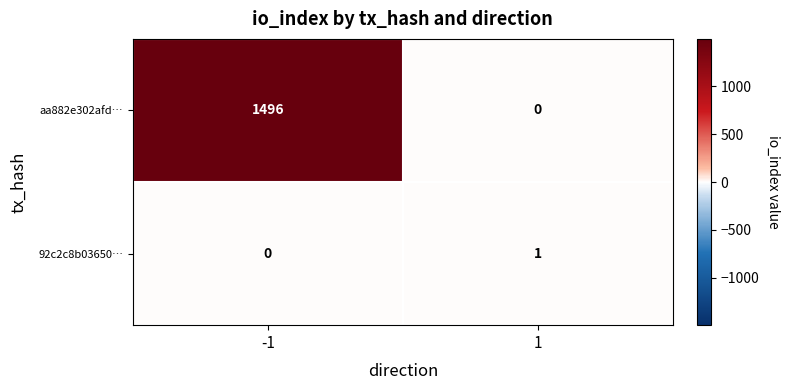

What value does the aa882e302afd… series have at -1, to the nearest 10?

1500